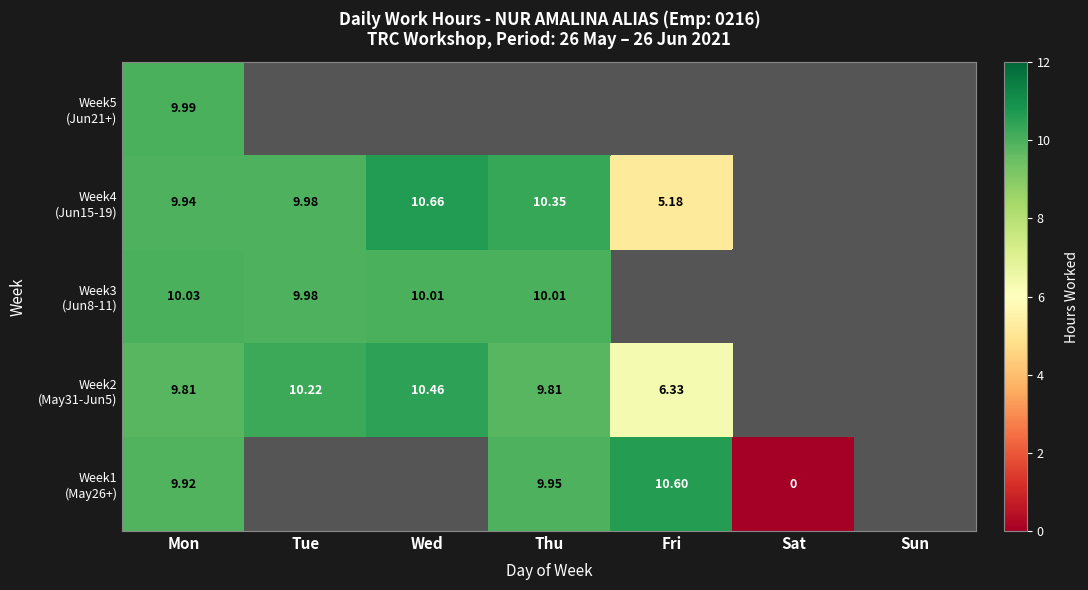

What is the difference between the Week1 (May26+) values at Mon and Sat?

9.9